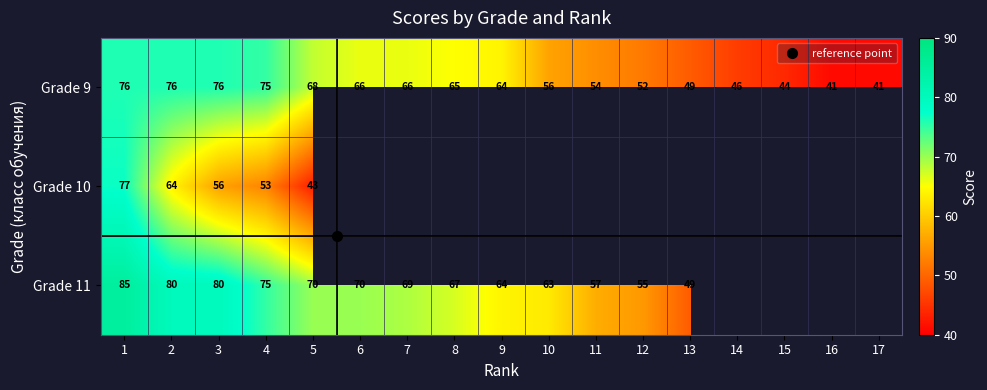

What is the sum of the Grade 9 values at 2 and 16?

117.0